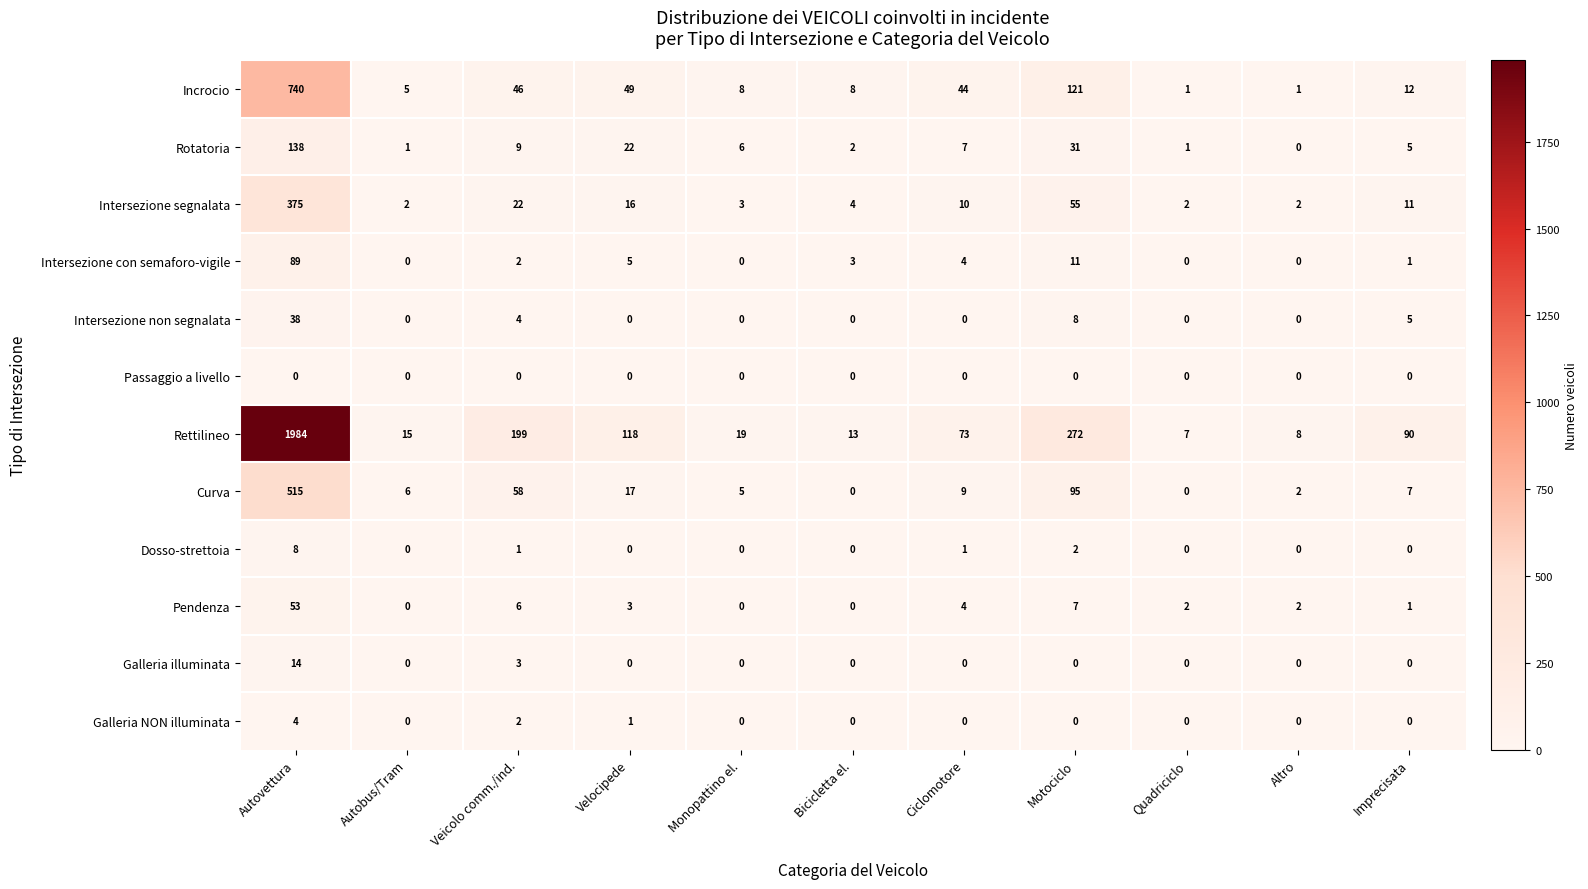

Which series changed the most between Autovettura and Velocipede?

Rettilineo